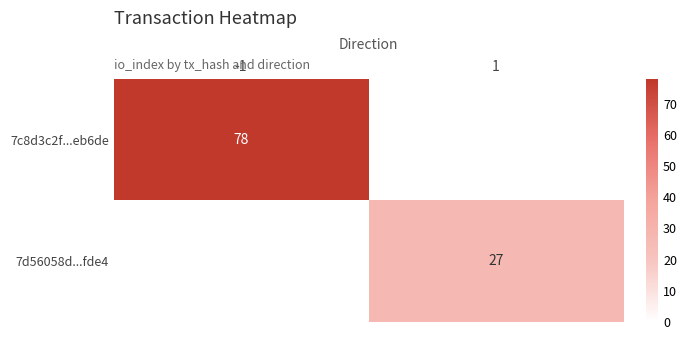

Which category has the lowest value across all series?

1